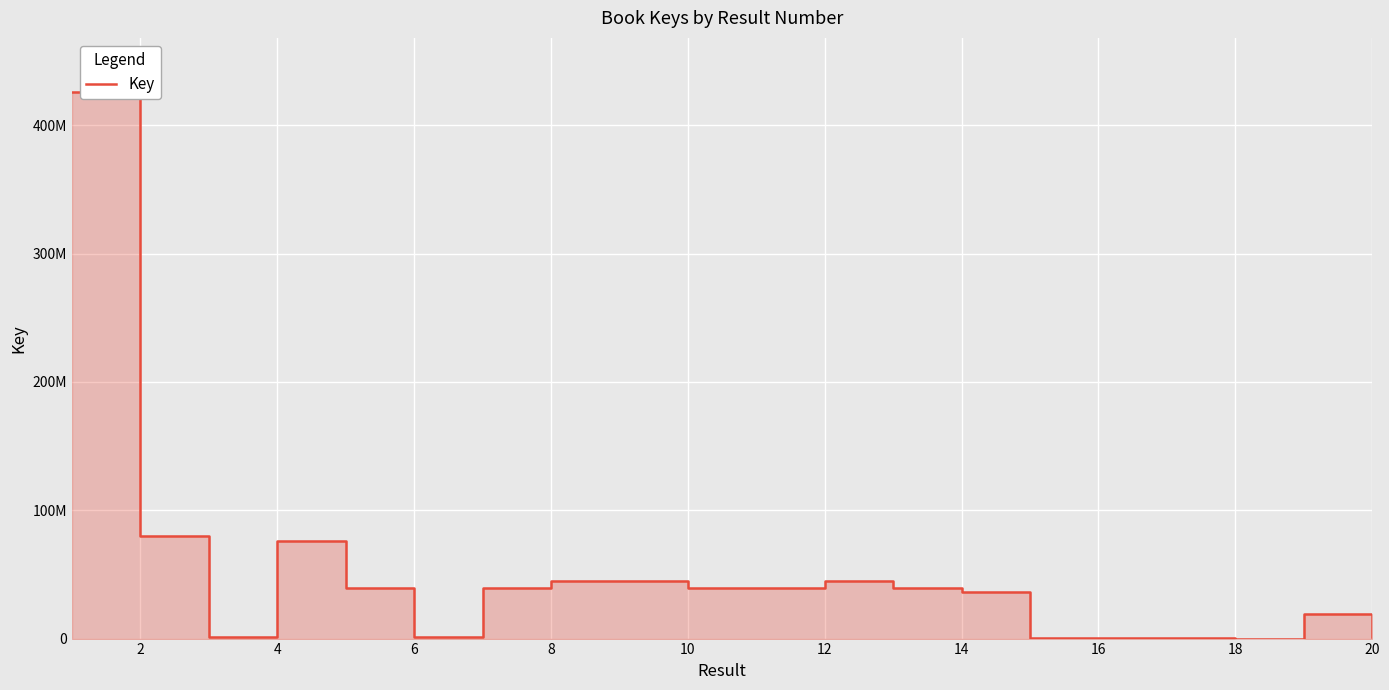

Reading left to right, what are all the values shown in this chart?

425523556	79927160	1531549	76053639	39214853	1149608	39214085	44716456	44717569	39213897	39214456	44717132	39213657	36124177	326506	323613	335599	6666	19535829	1149605